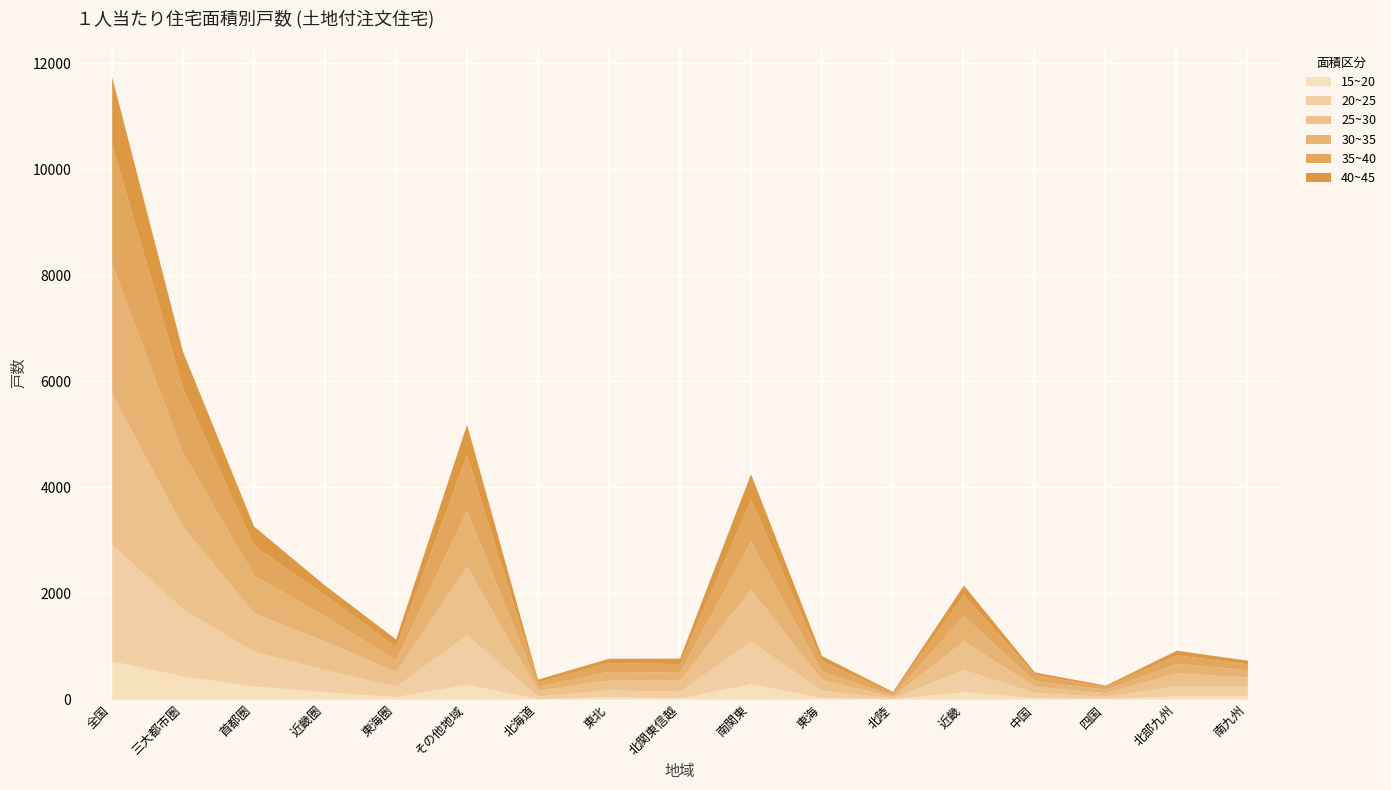

Where does the 25~30 series first go above 241?

全国